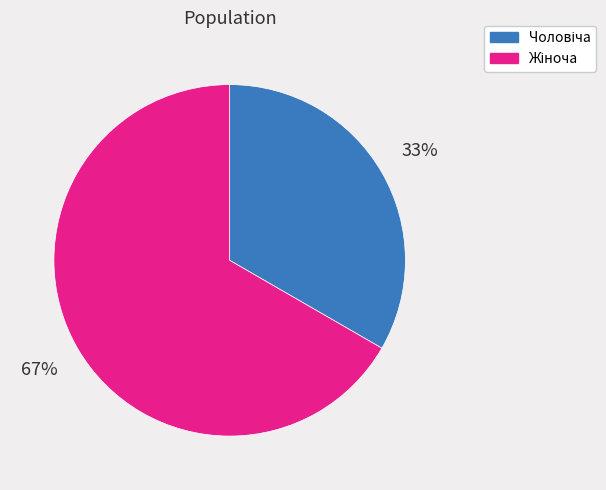

To the nearest percent, what is the average slice percentage?

50%